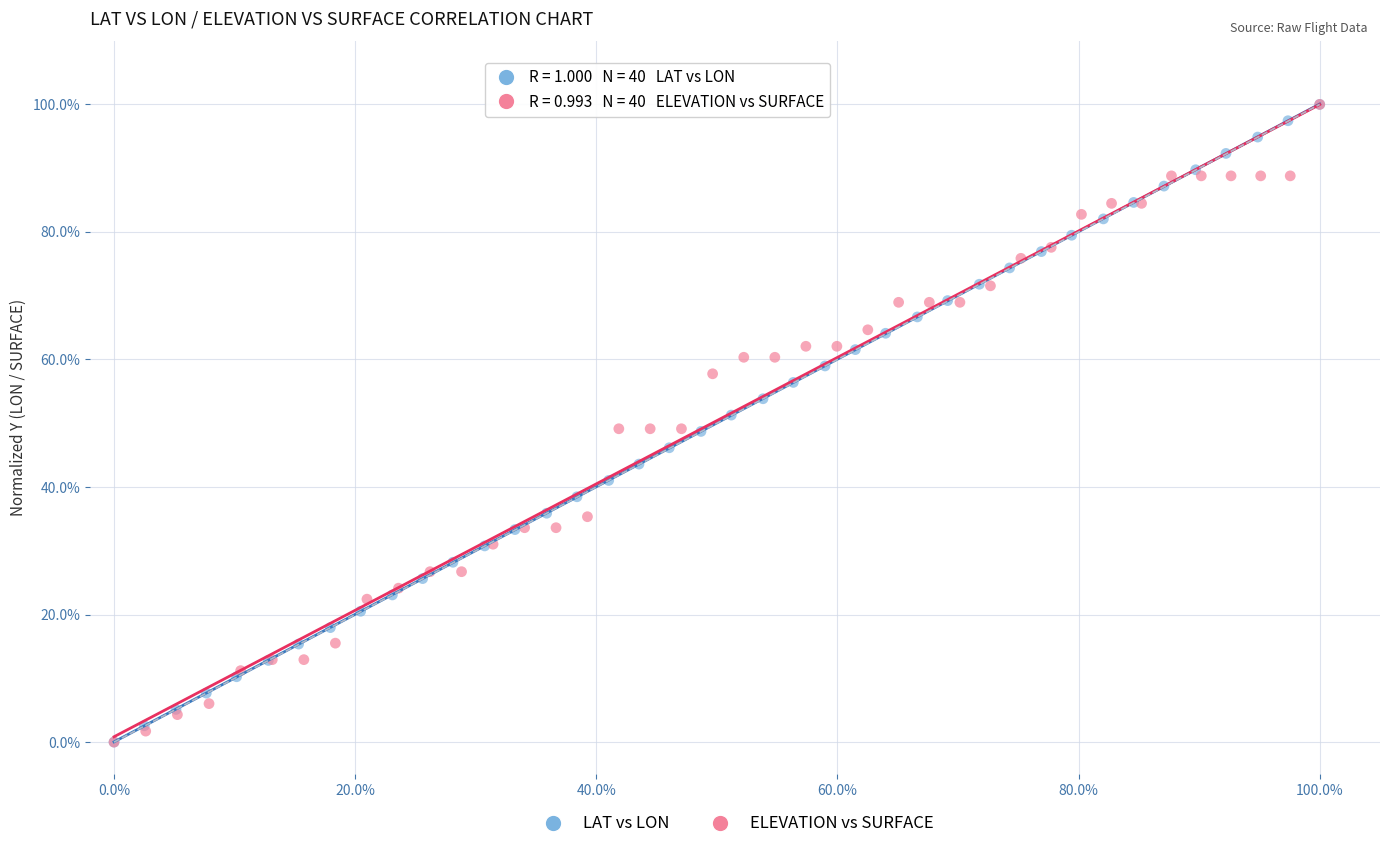

What are all the series names shown in the legend?

LAT vs LON, ELEVATION vs SURFACE